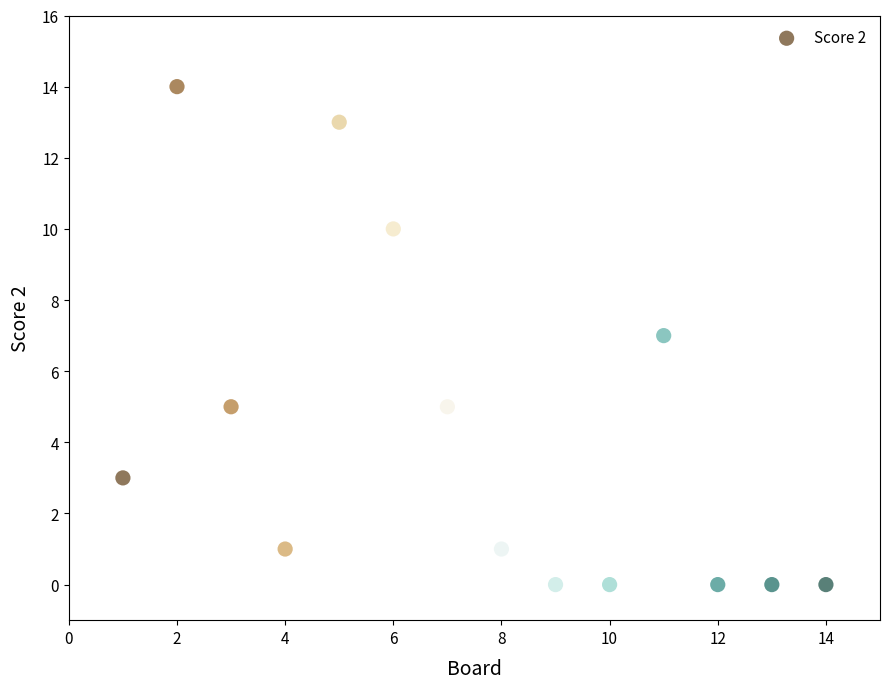

What is the range of X values (max minus min)?

13